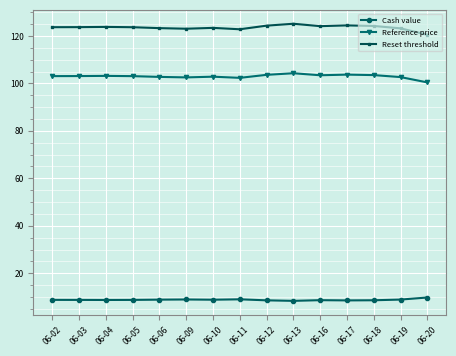

Which series has the largest range (max minus min)?

Reset threshold